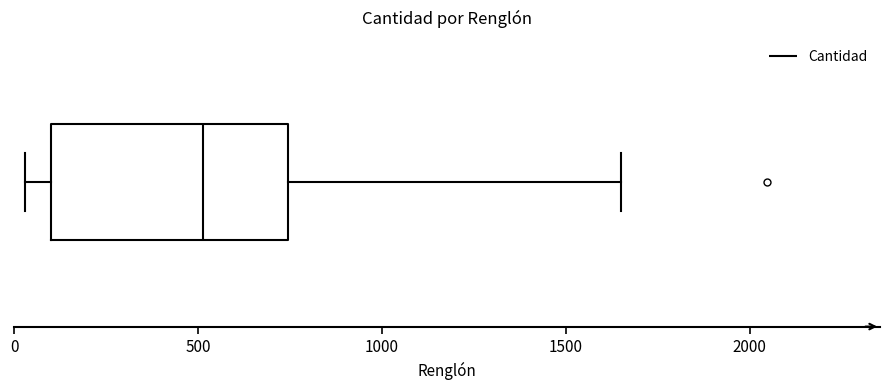

Where does the left whisker of the box end on the x-axis? The values are not printed on the chart, so give them approximately, as read against the axis.

50